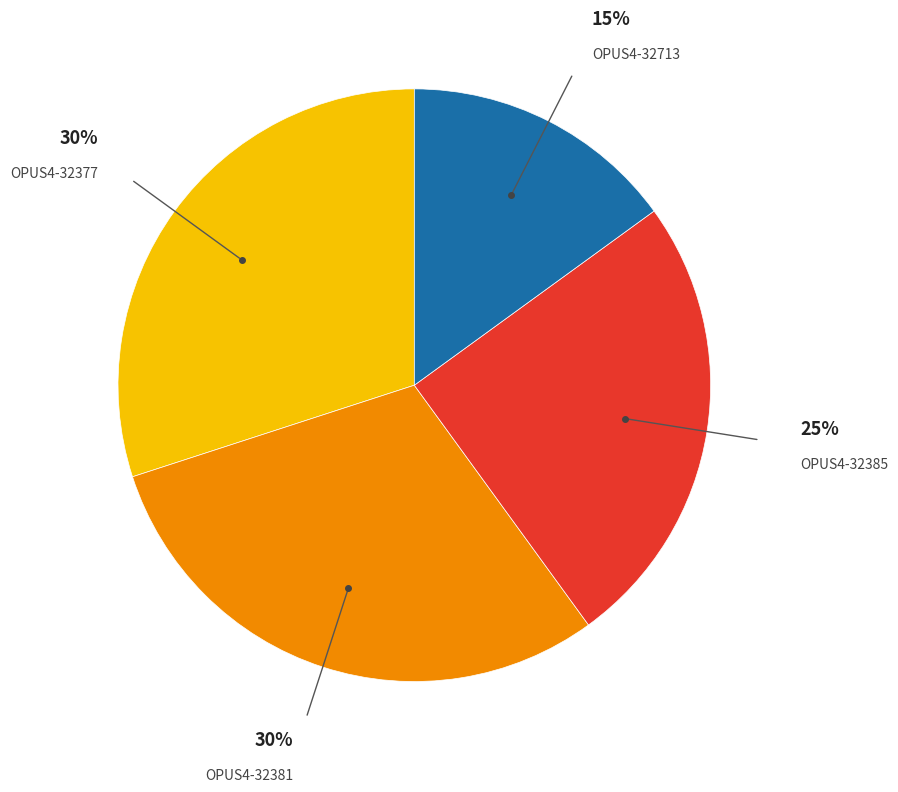

To the nearest percent, what is the average slice percentage?

25%